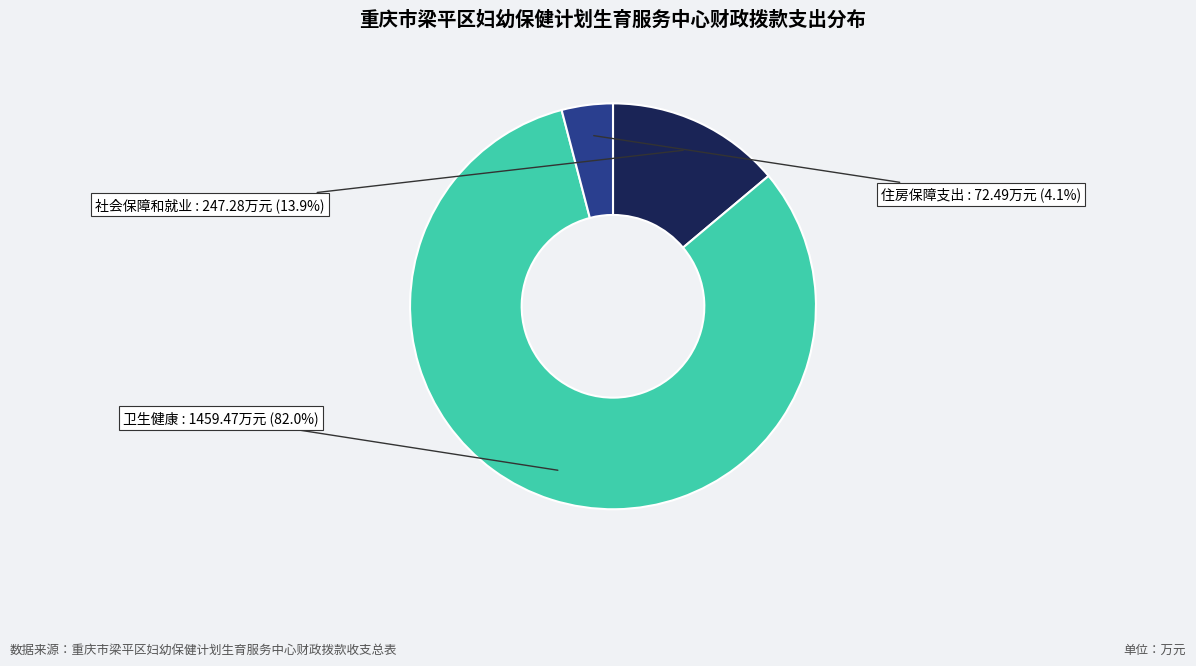

Is there any slice that represents more than half of the pie?

Yes